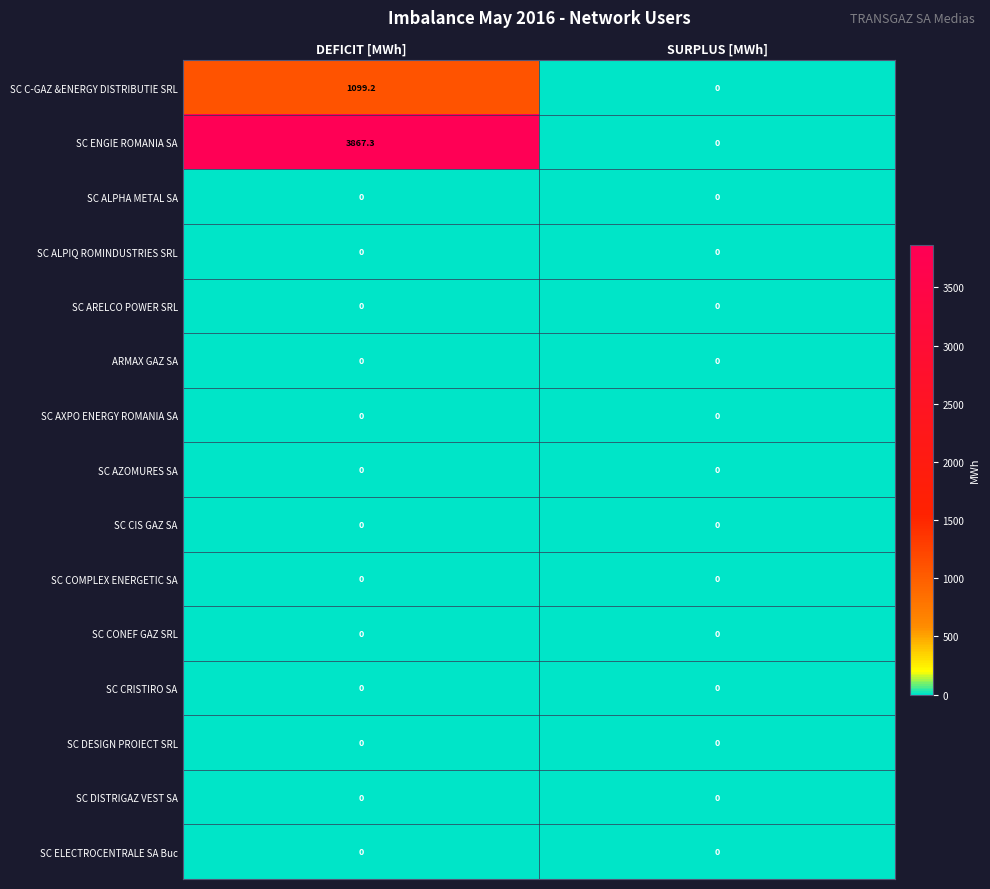

Which series has the widest spread of values?

SC ENGIE ROMANIA SA